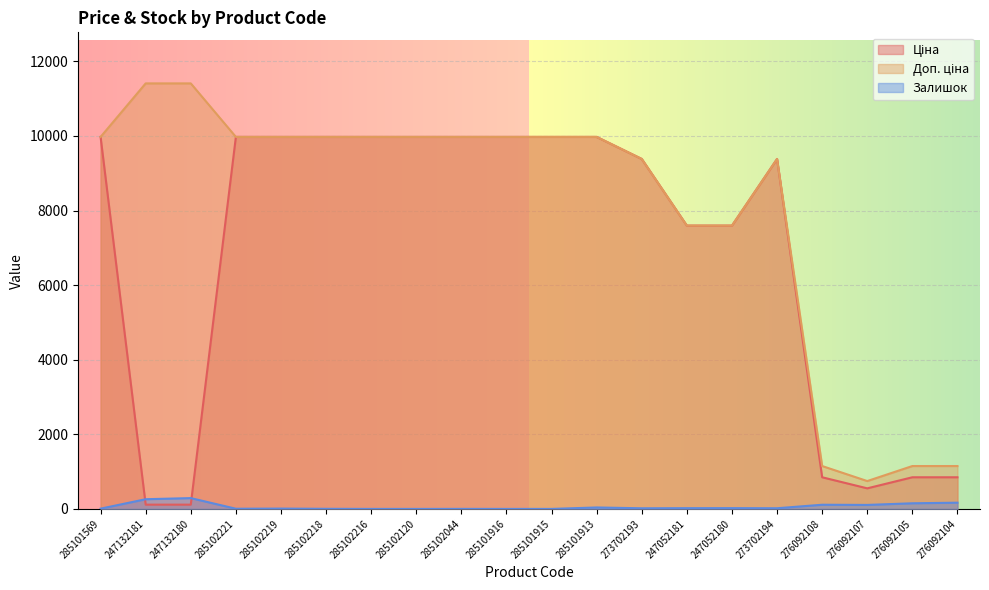

List the series in order of their peak value, lowest first.

Залишок, Ціна, Доп. ціна